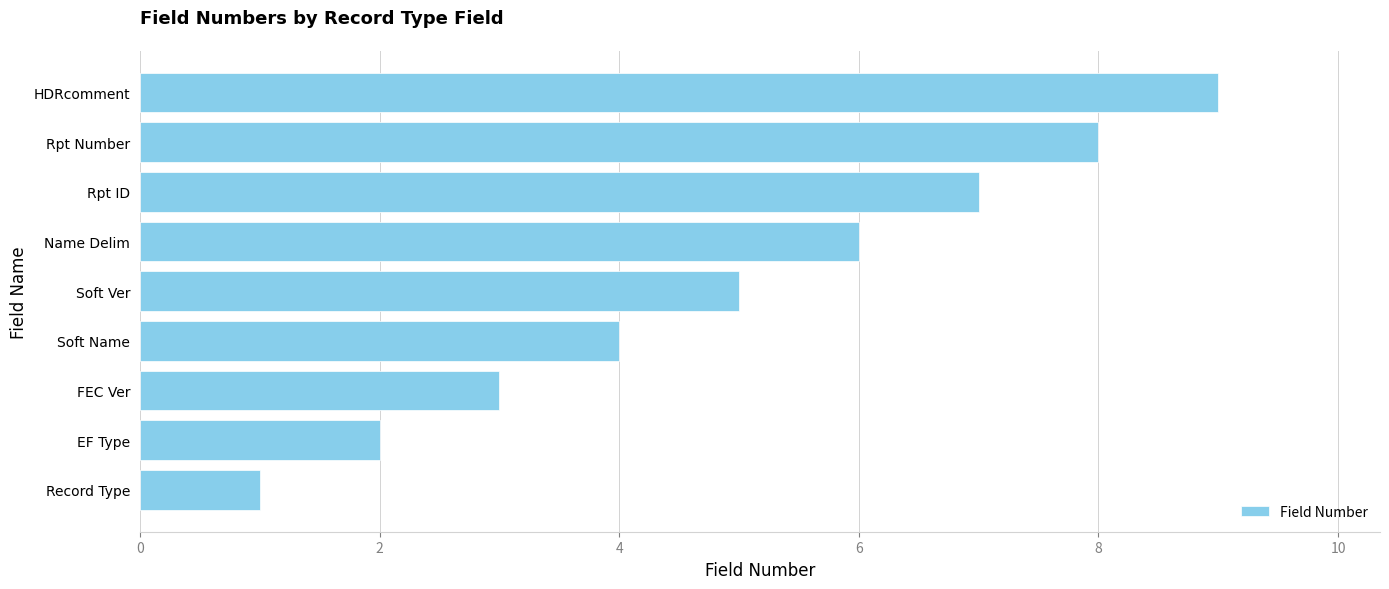

What is the greatest value displayed?

9